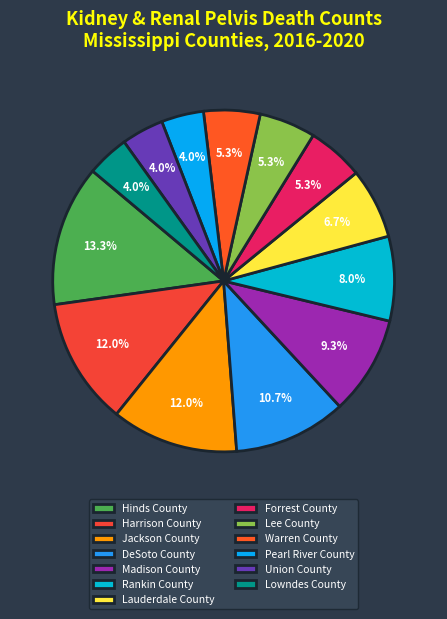

How many slices are in this pie chart?

13